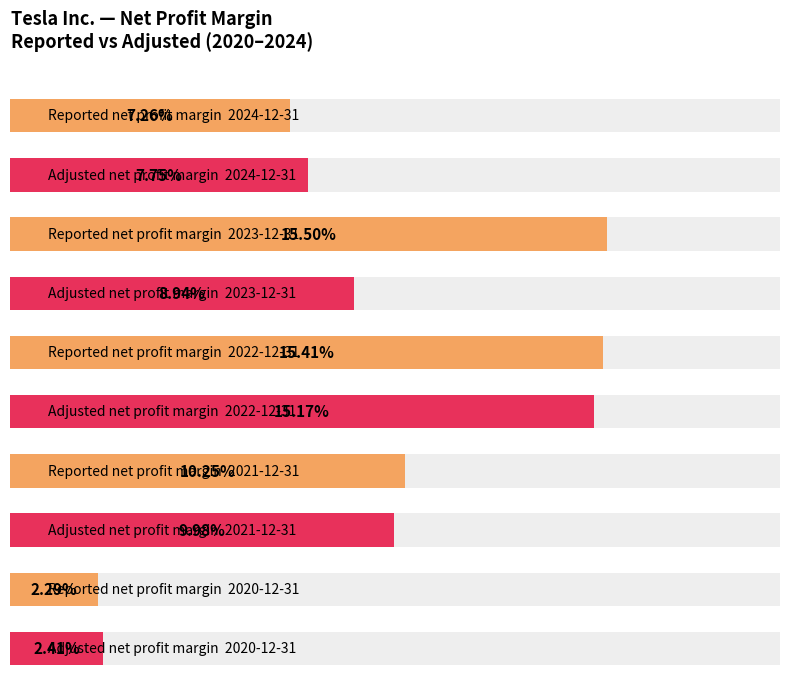

At how many categories does at least one series exceed 0?

5